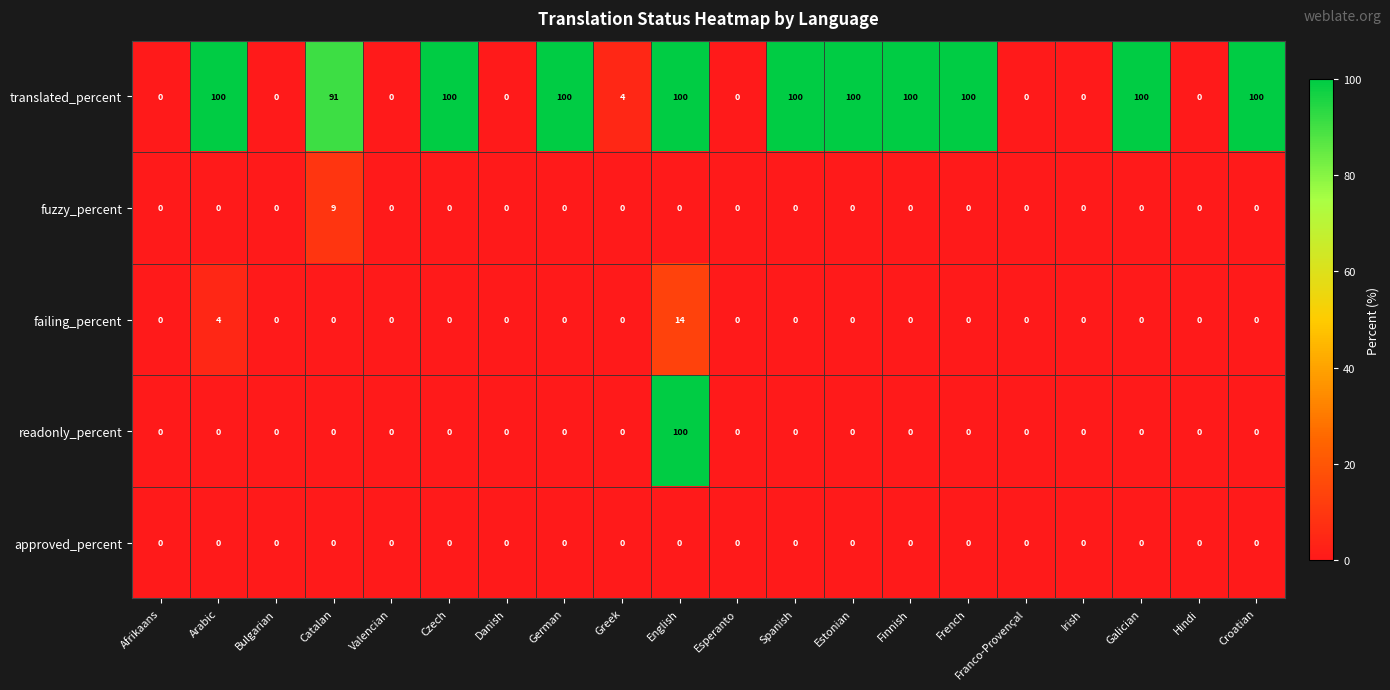

Which category has the highest value in the failing_percent series?

English